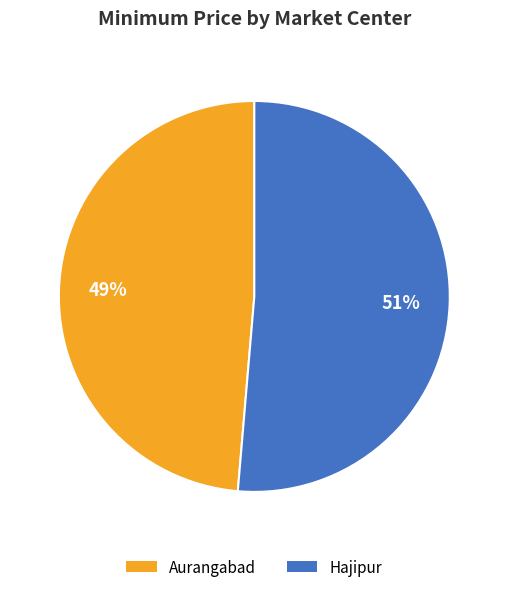

To the nearest percent, what portion does Aurangabad represent?

49%